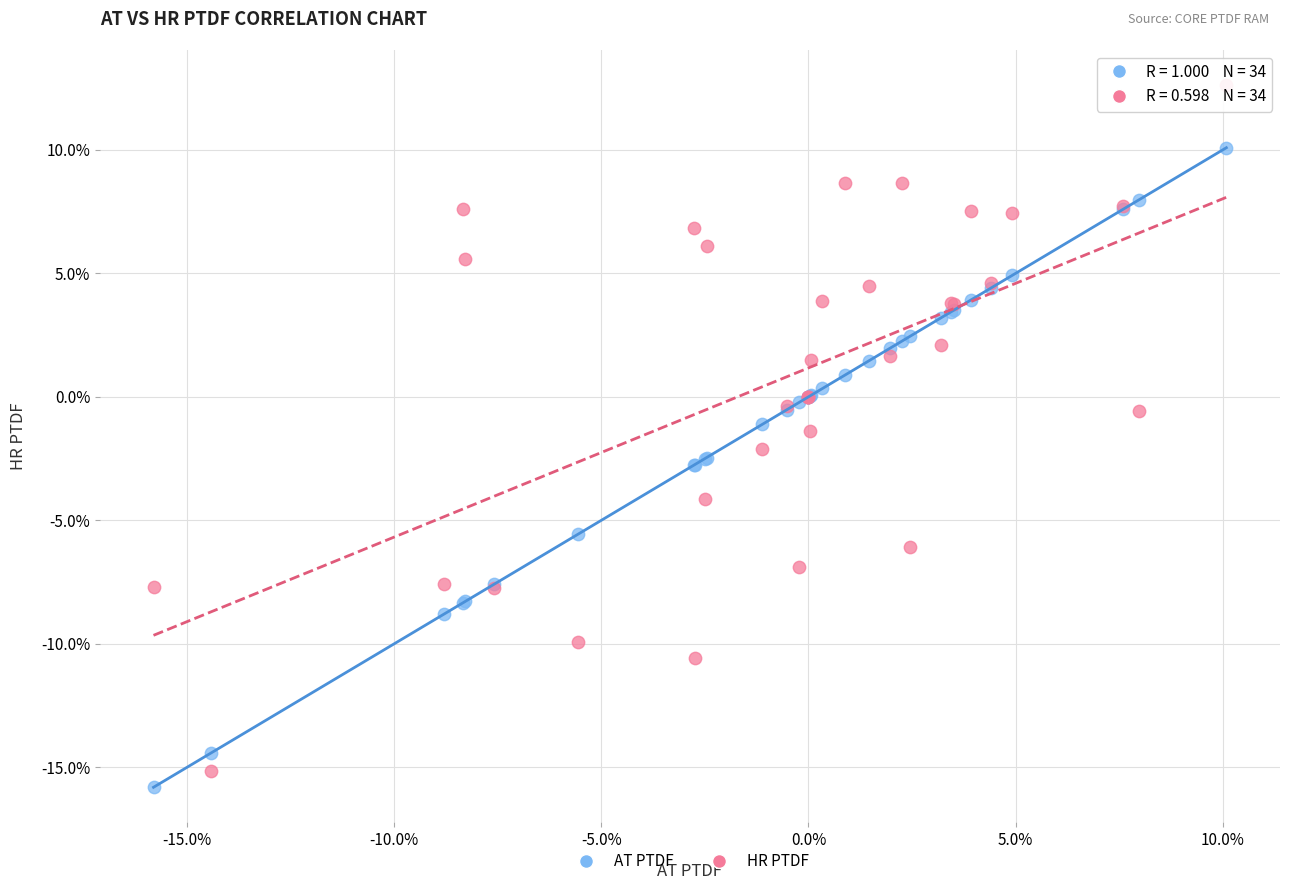

What are all the series names shown in the legend?

AT PTDF, HR PTDF